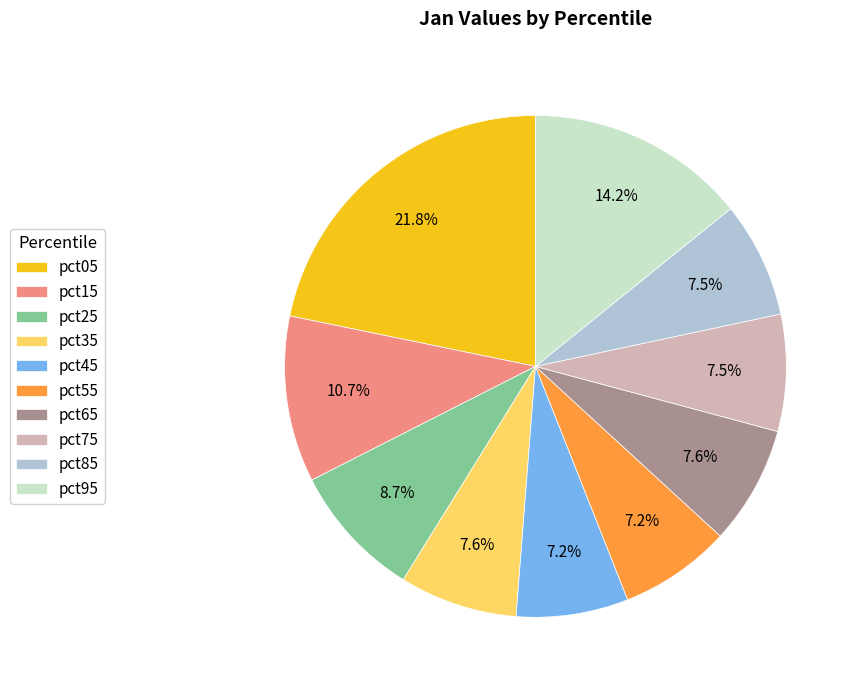

Do pct15 and pct95 together represent more than half of the pie?

No